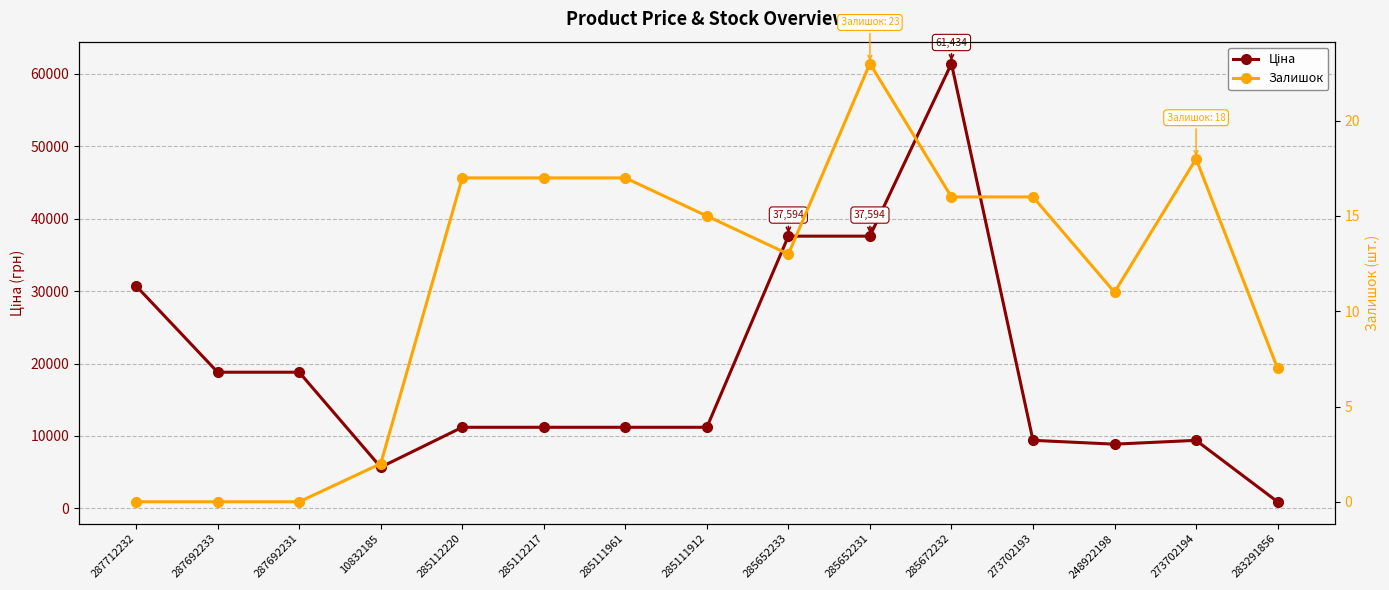

At which category does Ціна reach its first local valley?

10832185